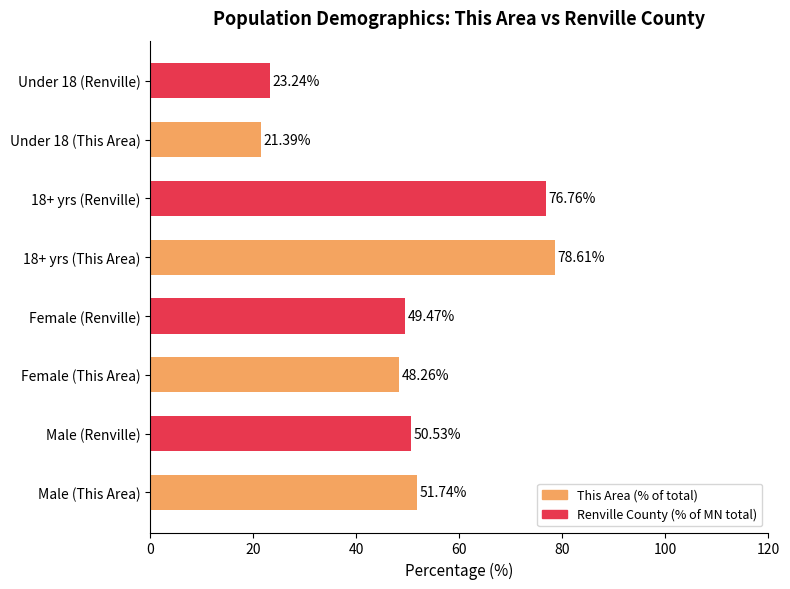

Approximately how many times larger is the value at Female (Renville) compared to Male (This Area)?

1.0